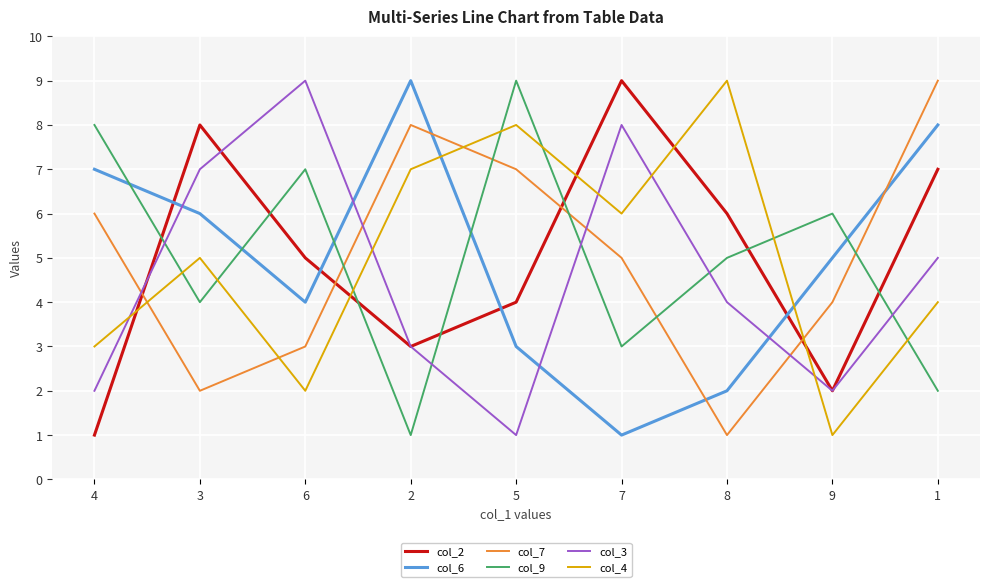

True or false: col_4 has a value of 0 at 9.

False